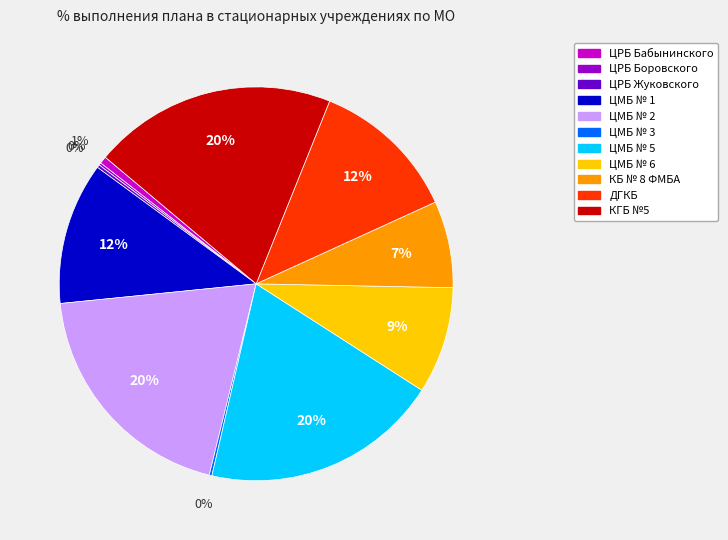

Is there a majority slice in this chart?

No